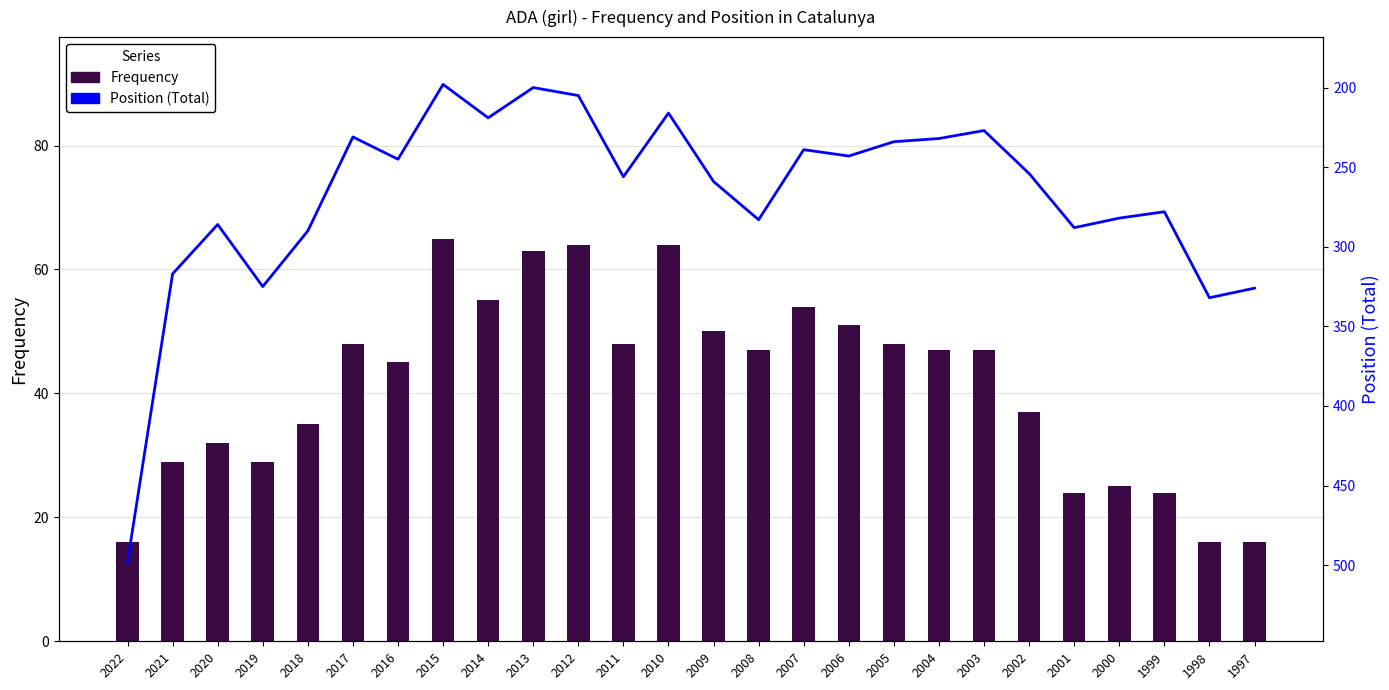

True or false: Position (Total) has a value of 90 at 2010.

False